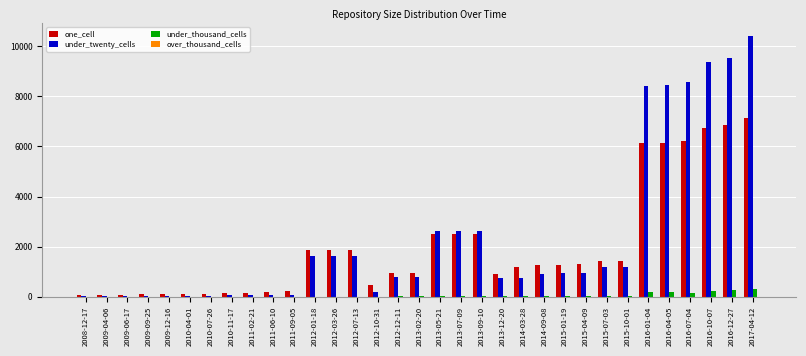

The value of one_cell at 2012-12-11 is 1296. True or false?

False